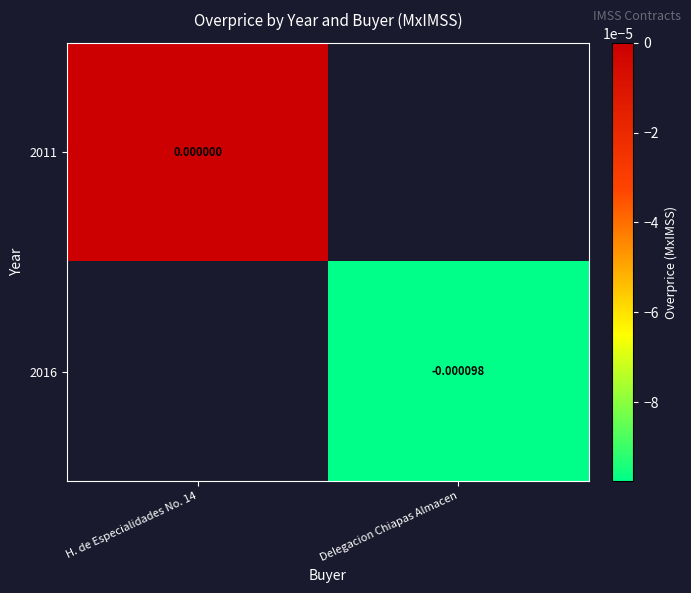

The 2011 series shows 0.0 at H. de Especialidades No. 14. True or false?

True